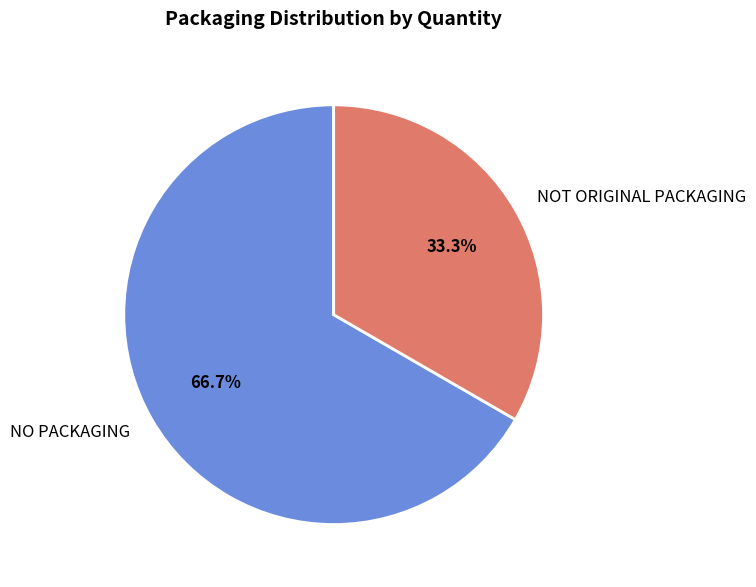

Which has a higher value, NO PACKAGING or NOT ORIGINAL PACKAGING?

NO PACKAGING